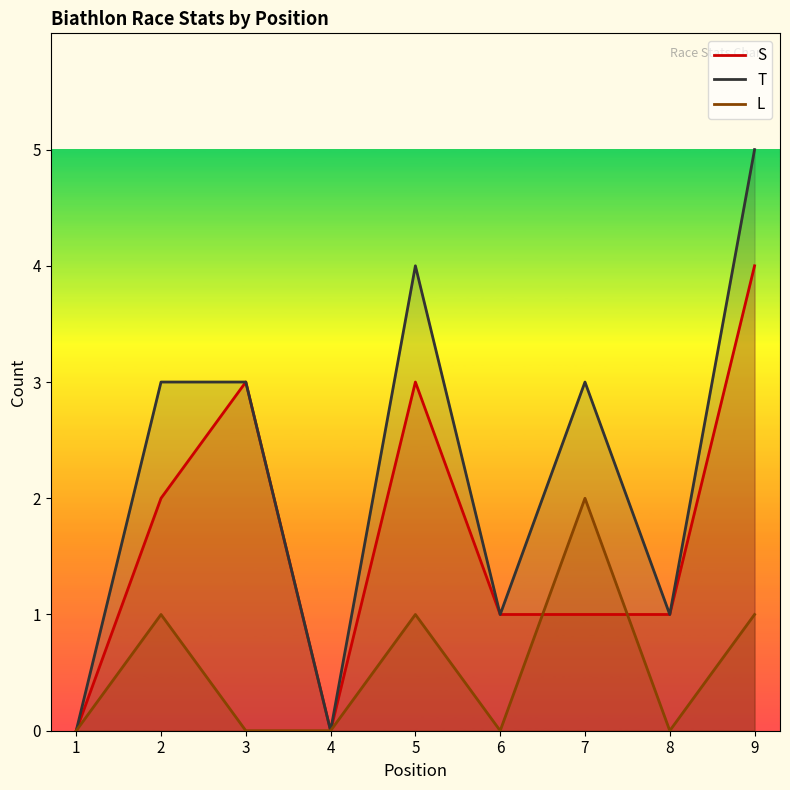

True or false: S has more than 0 points higher than both neighbors.

True